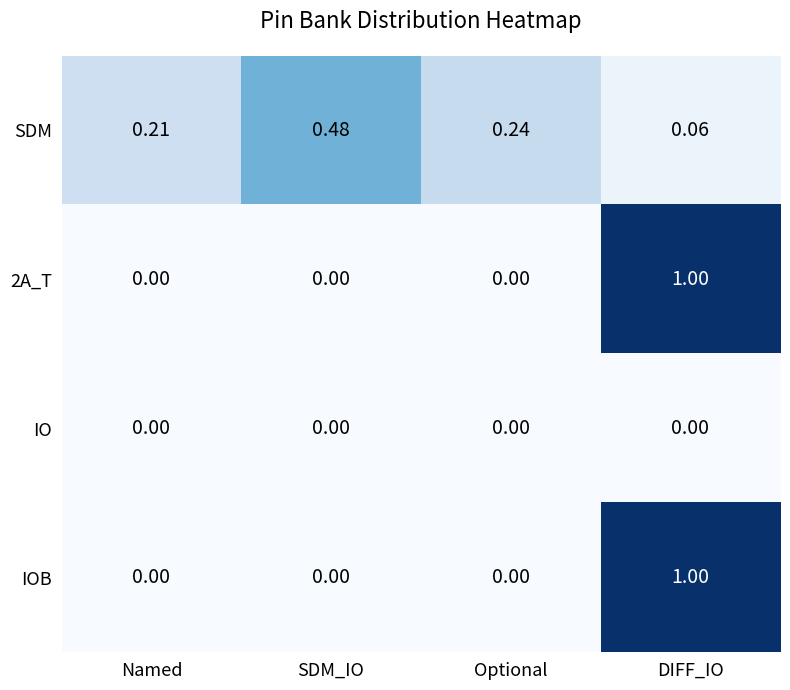

Which series changed the most between Named and Optional?

SDM